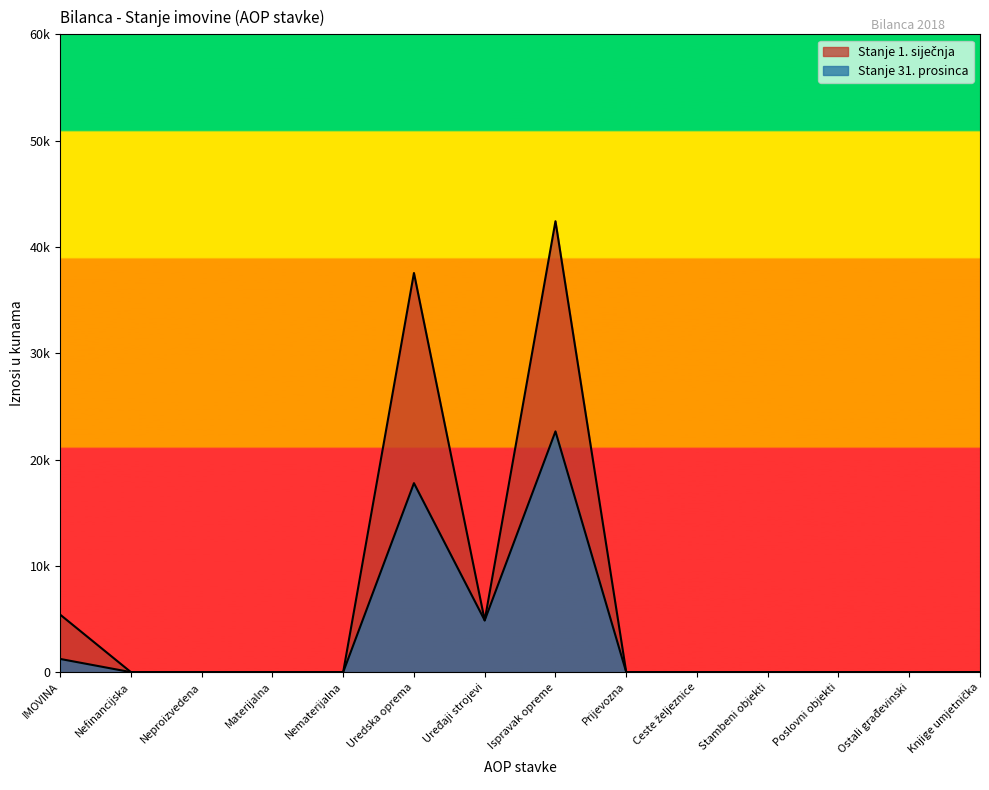

How many interior local peaks does the Stanje 1. siječnja series have?

2